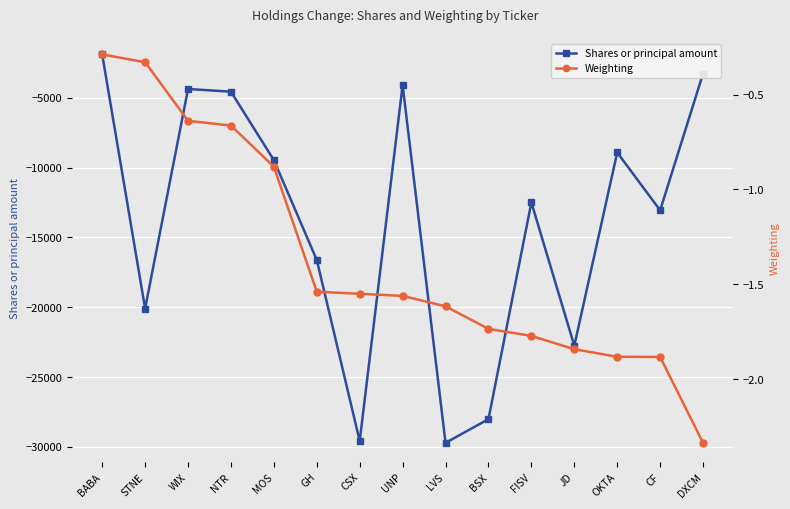

The Shares or principal amount series shows -1036 at DXCM. True or false?

False